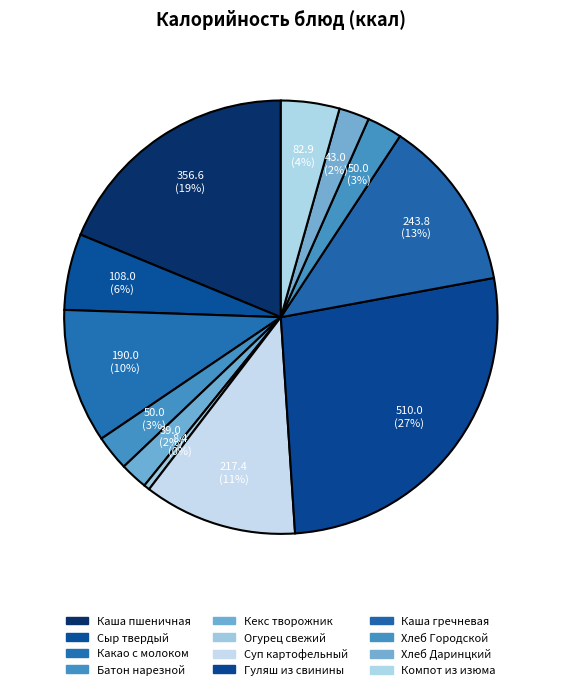

To the nearest percent, what portion does Хлеб Даринцкий represent?

2%